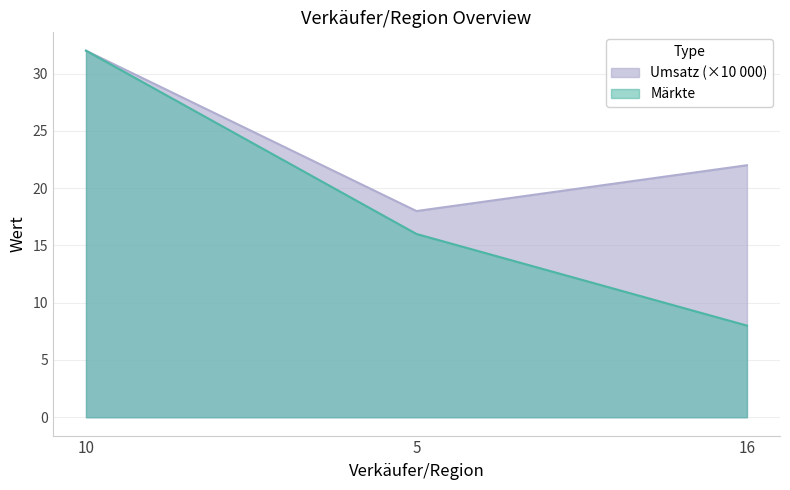

Read the Umsatz value at 16, to the nearest 5.

20